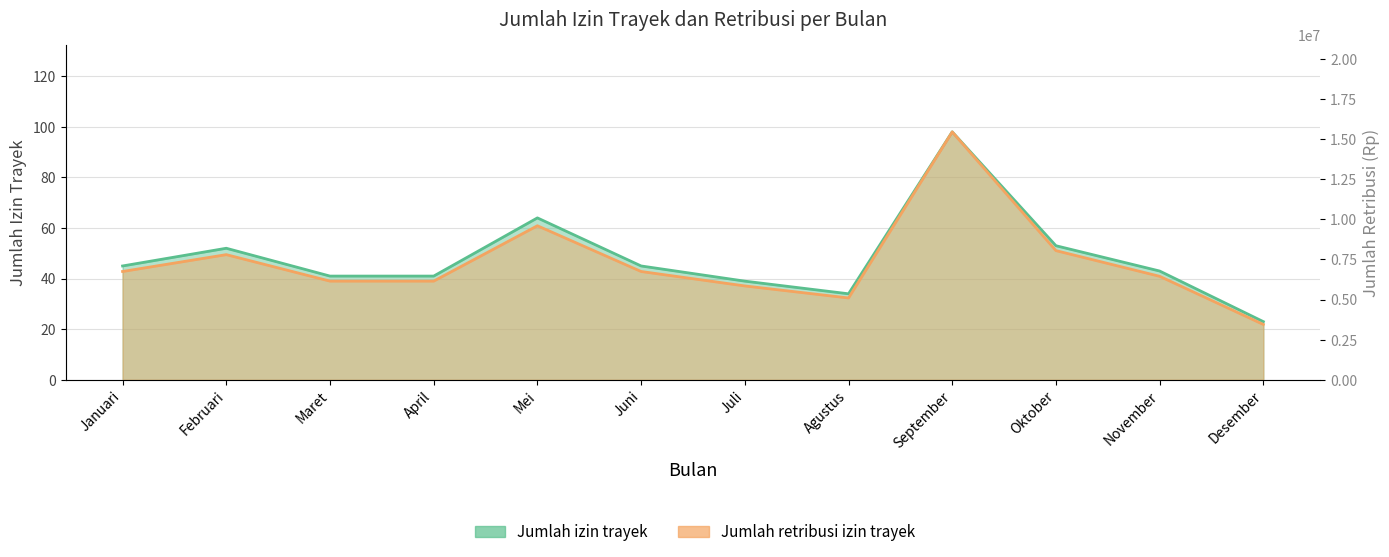

What is the label of the 6th point from the left?

Juni